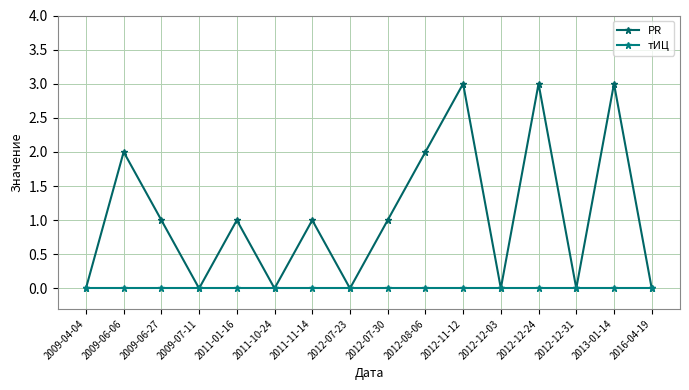

Where is PR nearest to the value 1?

2009-06-27